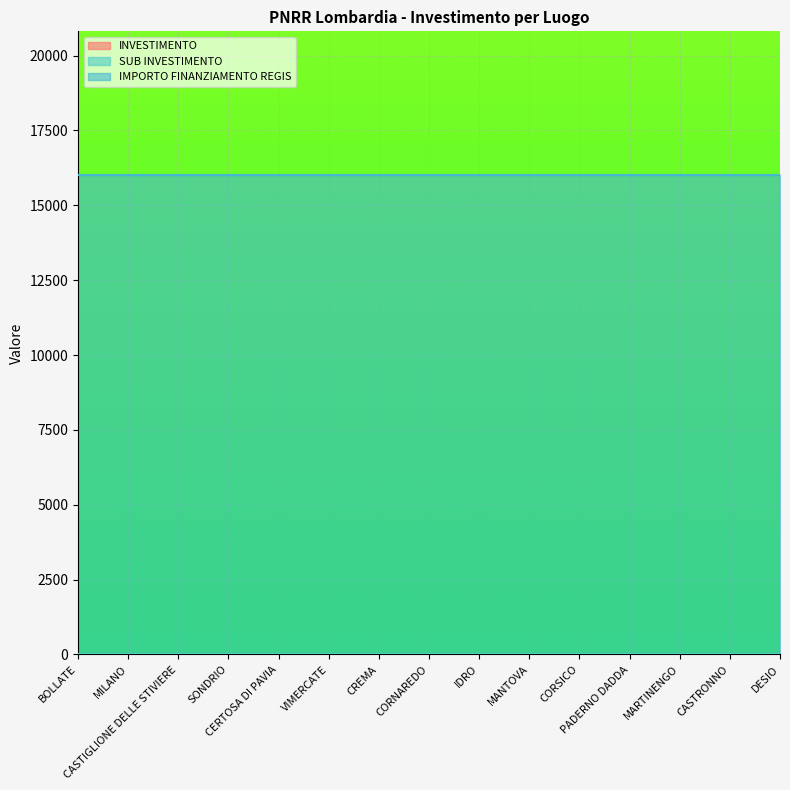

What is the total value across all series at MILANO?

16006.4